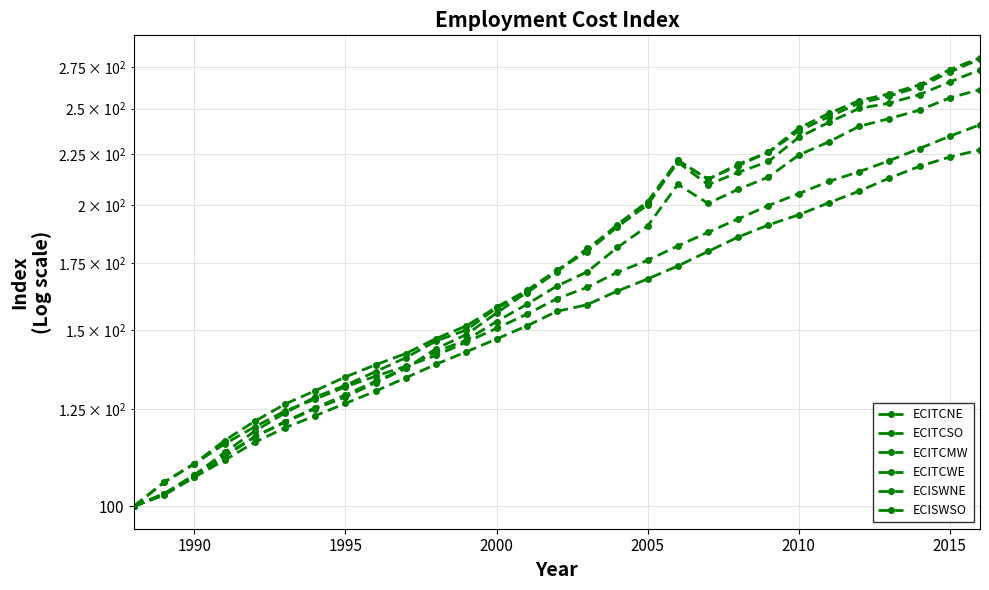

Count the number of data series in this chart.

6